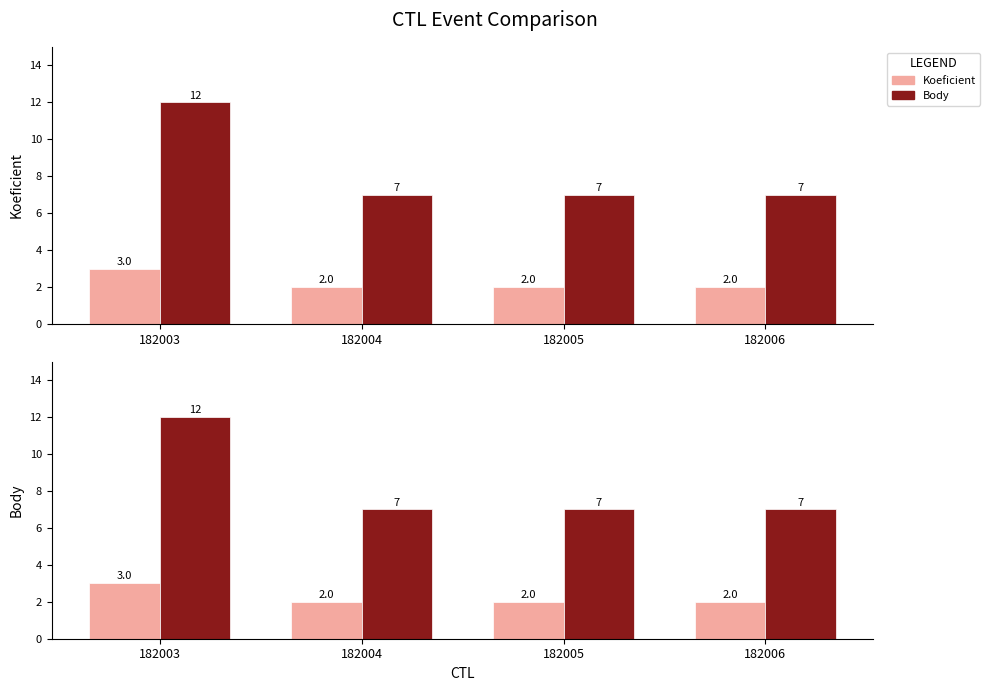

What are all the series names shown in the legend?

Koeficient, Body